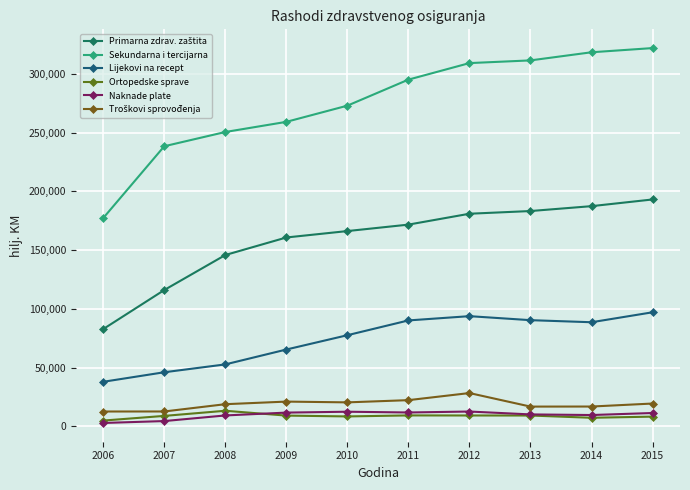

Which series changed the most between 2010 and 2012?

Sekundarna i tercijarna